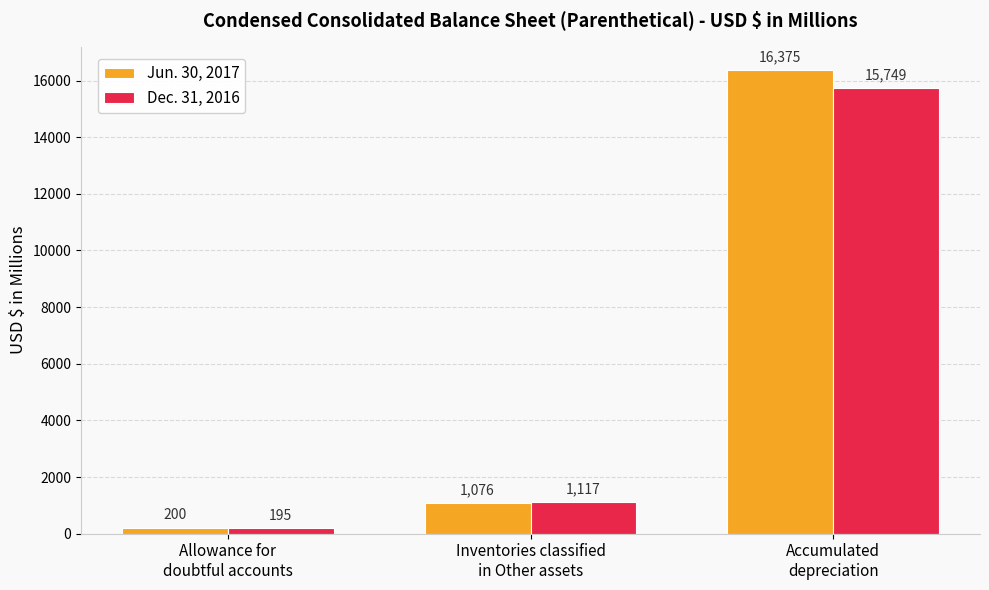

How many data points does each series have?

3